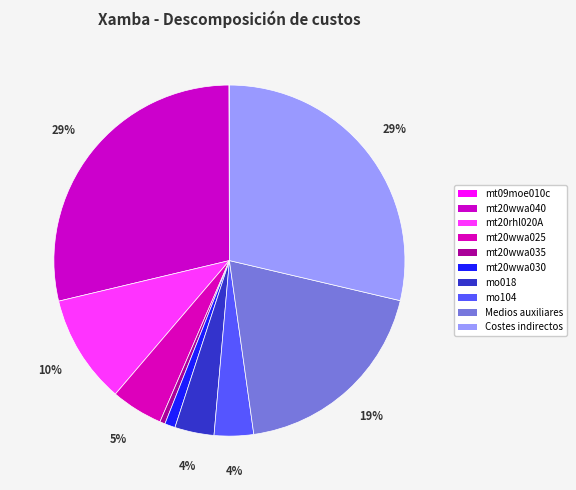

The mt20wwa035 slice represents 11% of the pie. True or false?

False